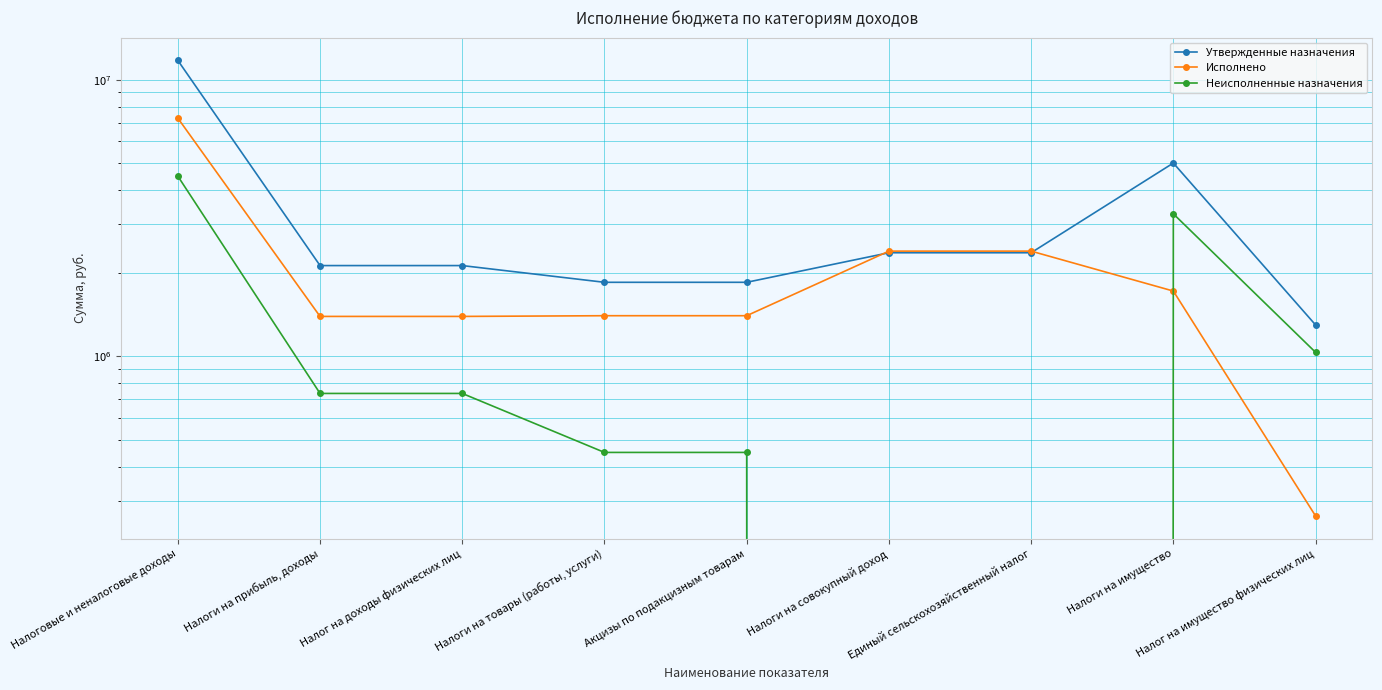

What is the label of the 6th point from the right?

Налоги на товары (работы, услуги)